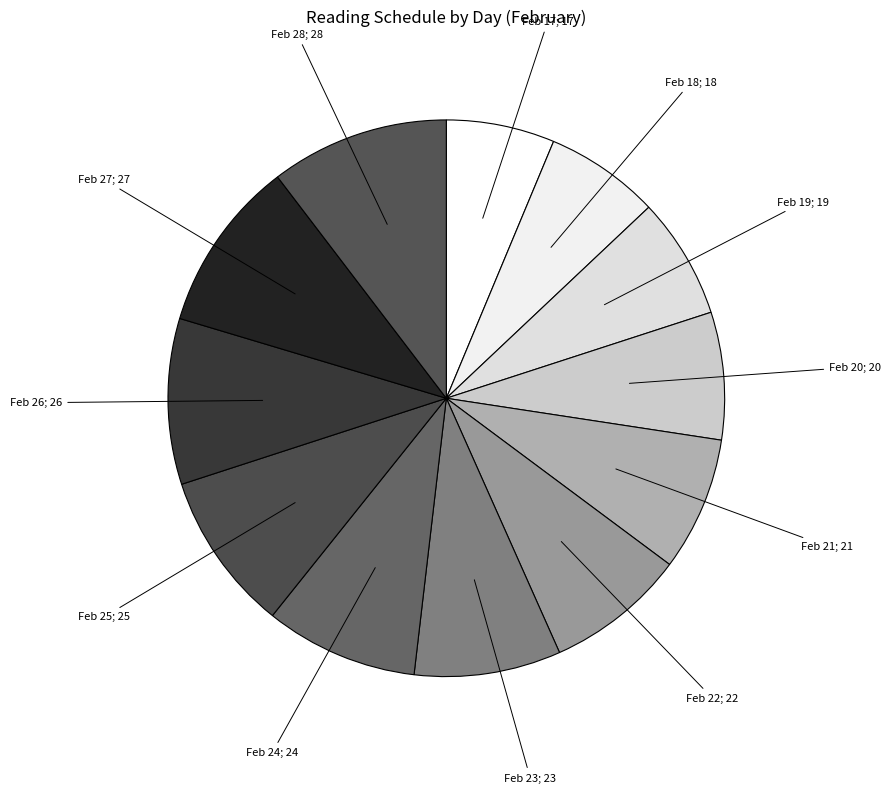

Is there any slice that represents more than half of the pie?

No